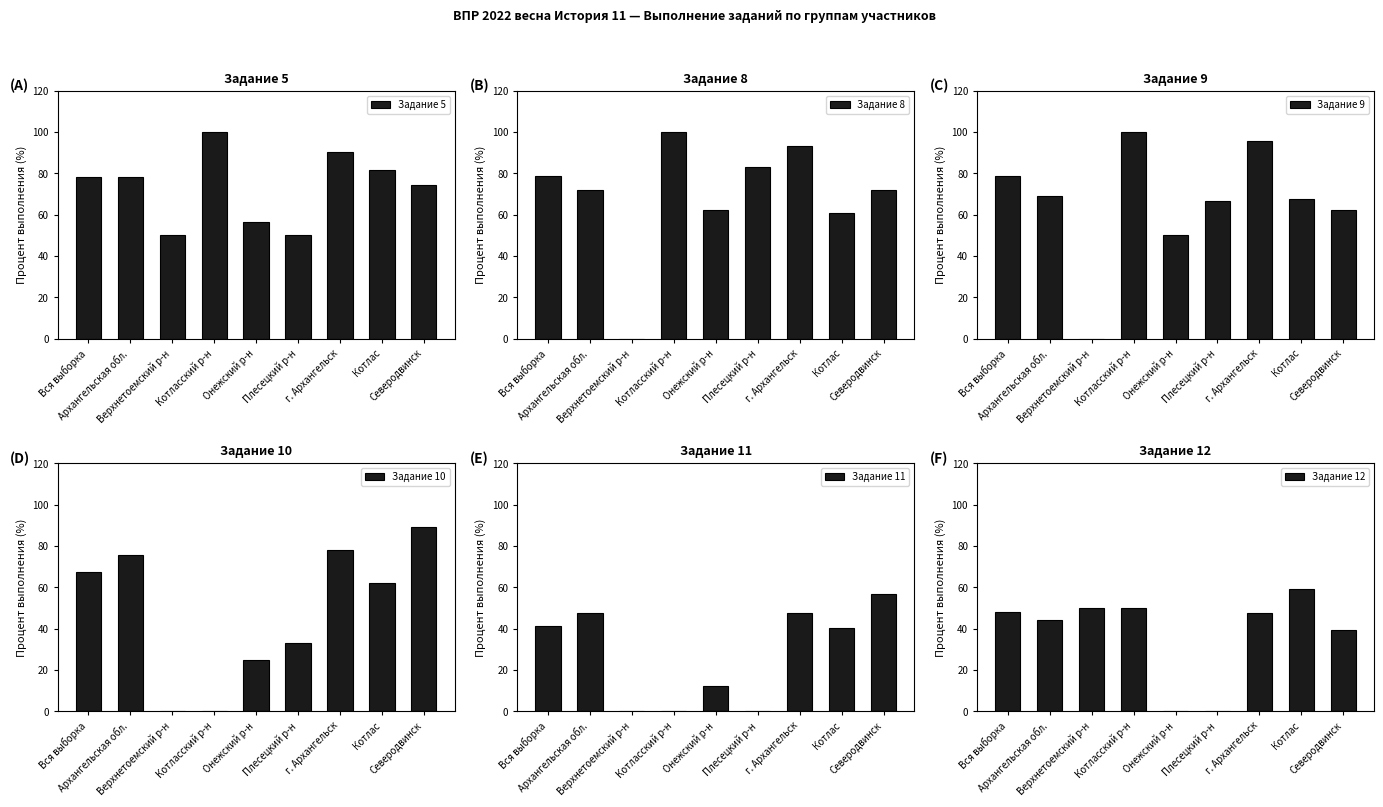

Is the value of Задание 5 at Верхнетоемский р-н greater than the value of Задание 11 at Плесецкий р-н?

Yes